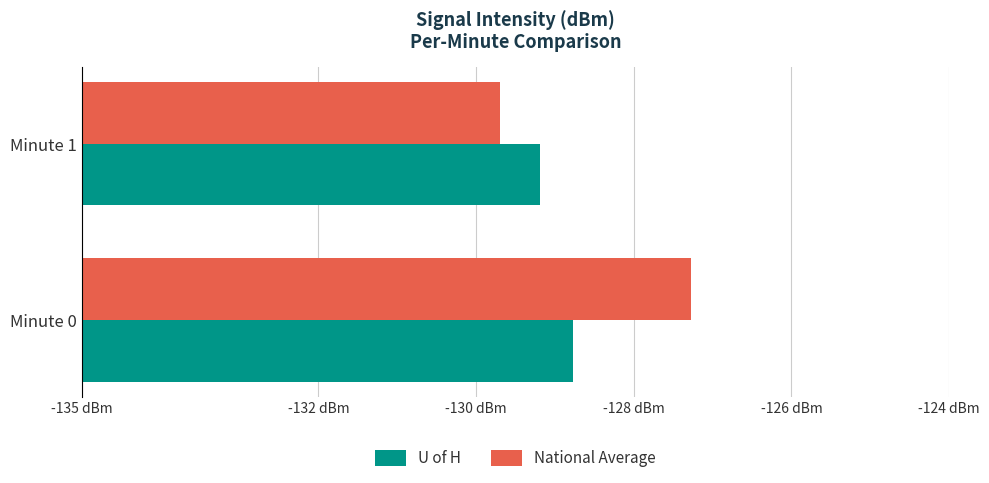

At which category is the sum across all series the highest?

Minute 0